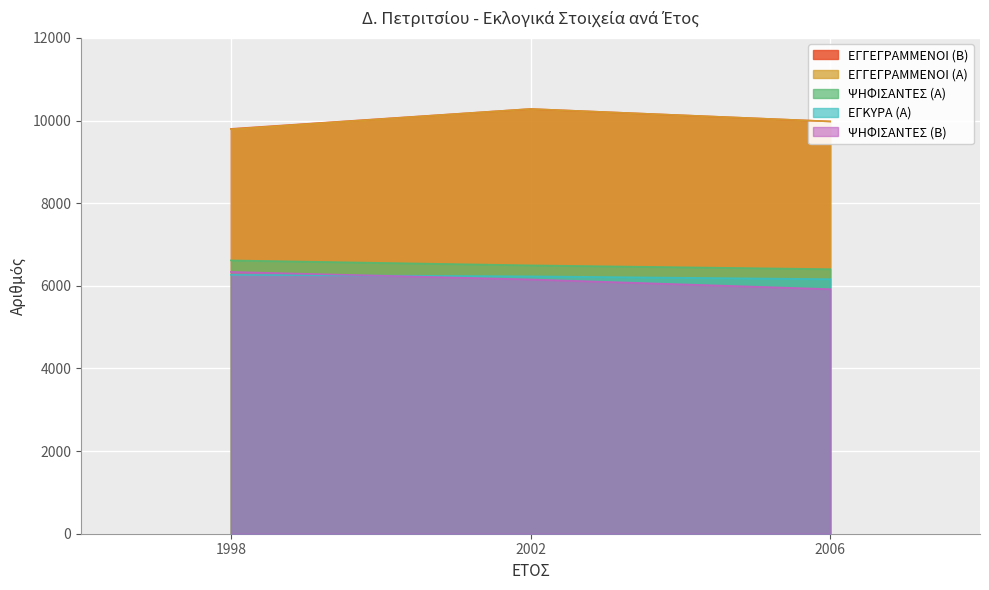

How many lines are shown in the chart?

5